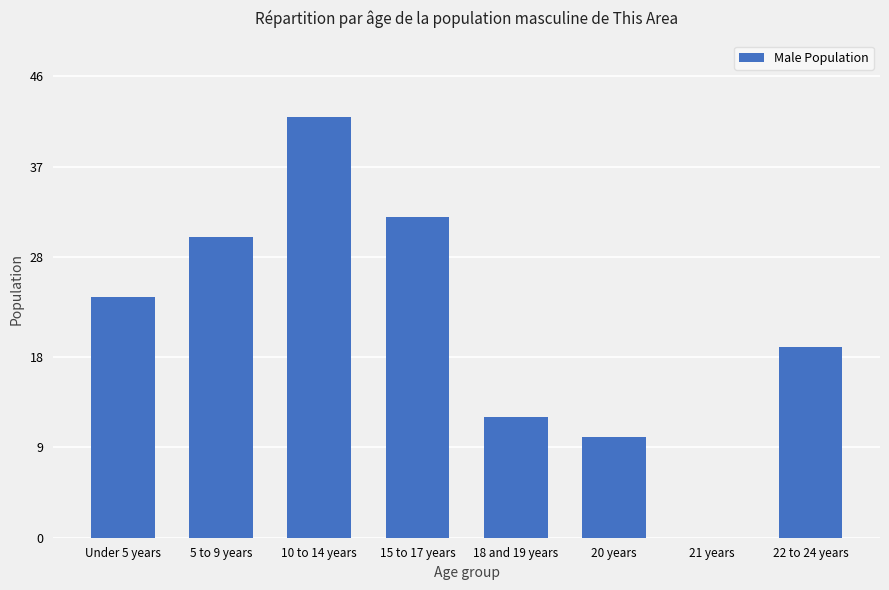

At which label is the value closest to 21?

22 to 24 years